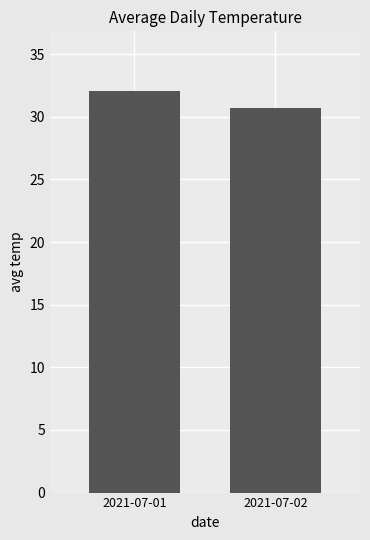

True or false: the data shows 32.0 at 2021-07-01.

True